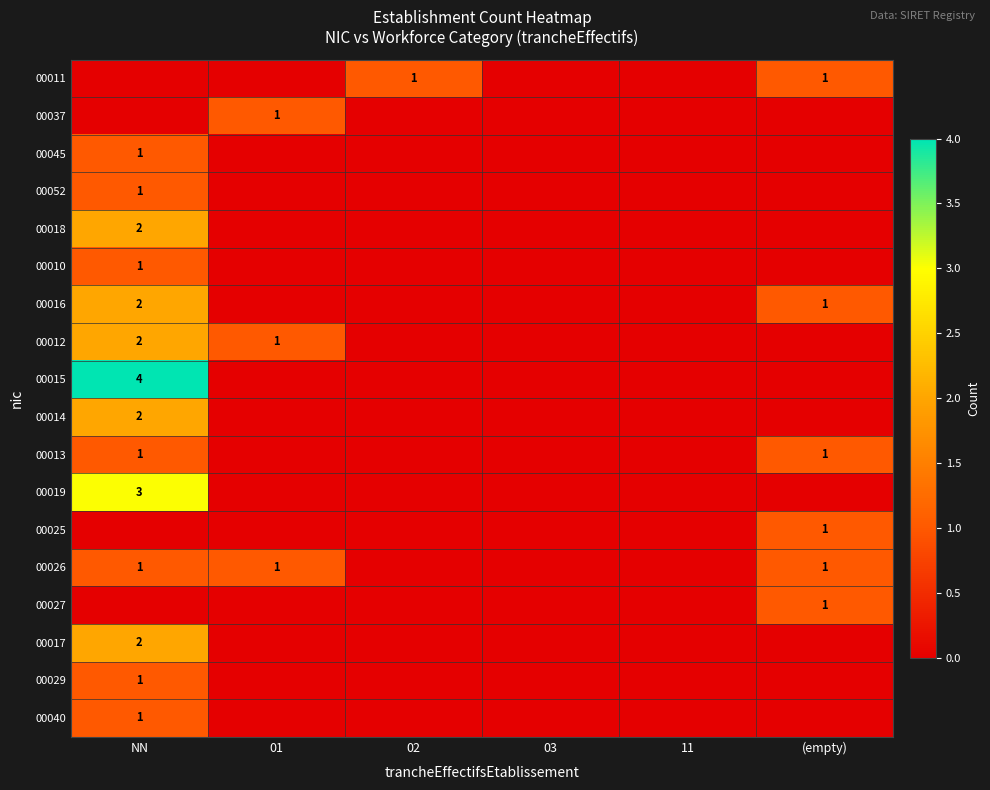

What is the maximum value for 00018?

2